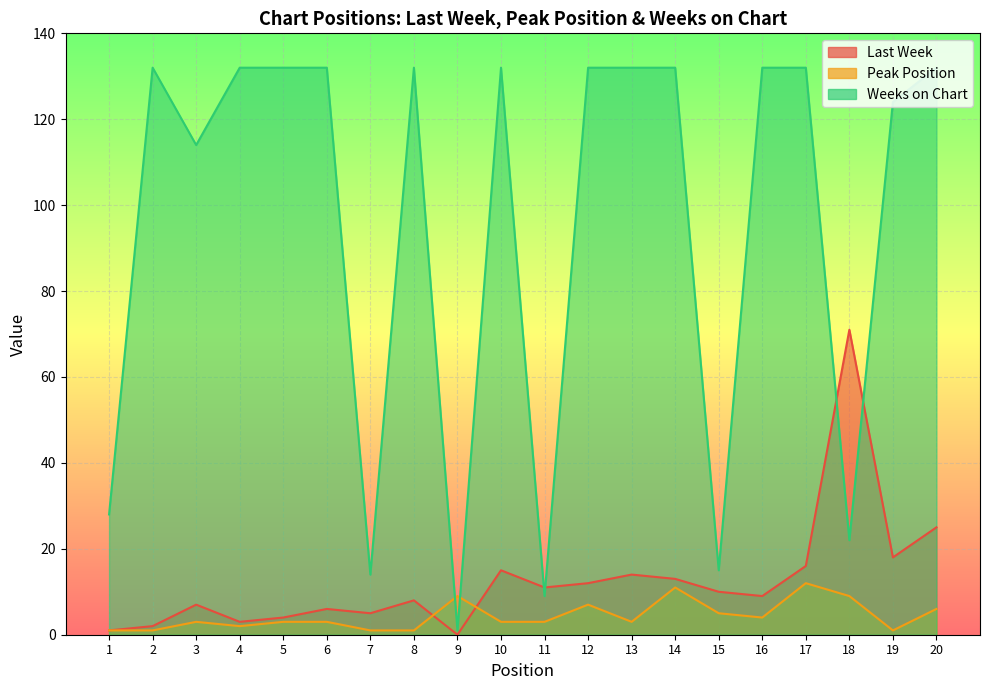

How many interior local peaks does the Last Week series have?

6